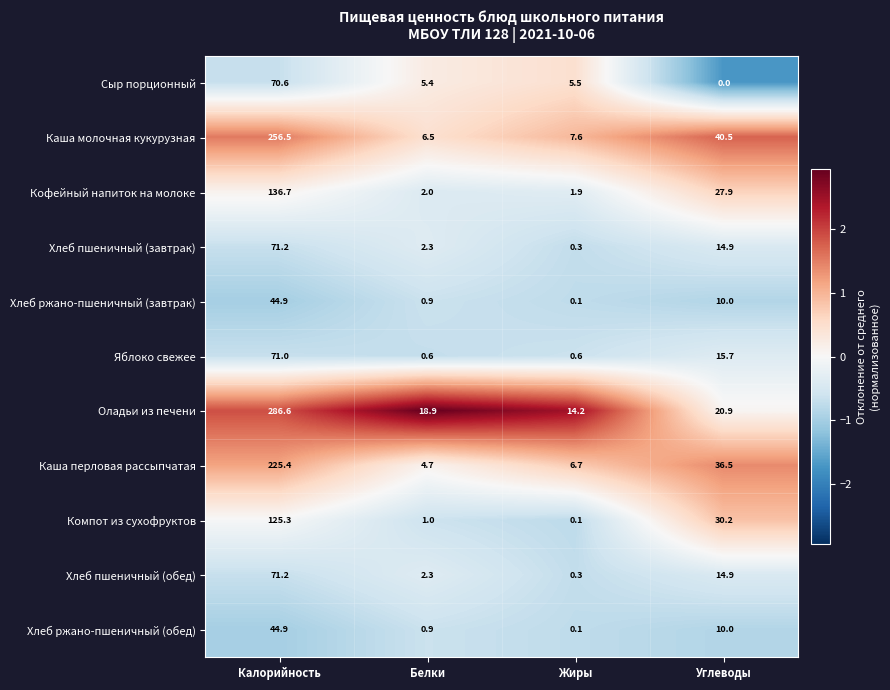

How many values in the Сыр порционный series exceed 5?

3